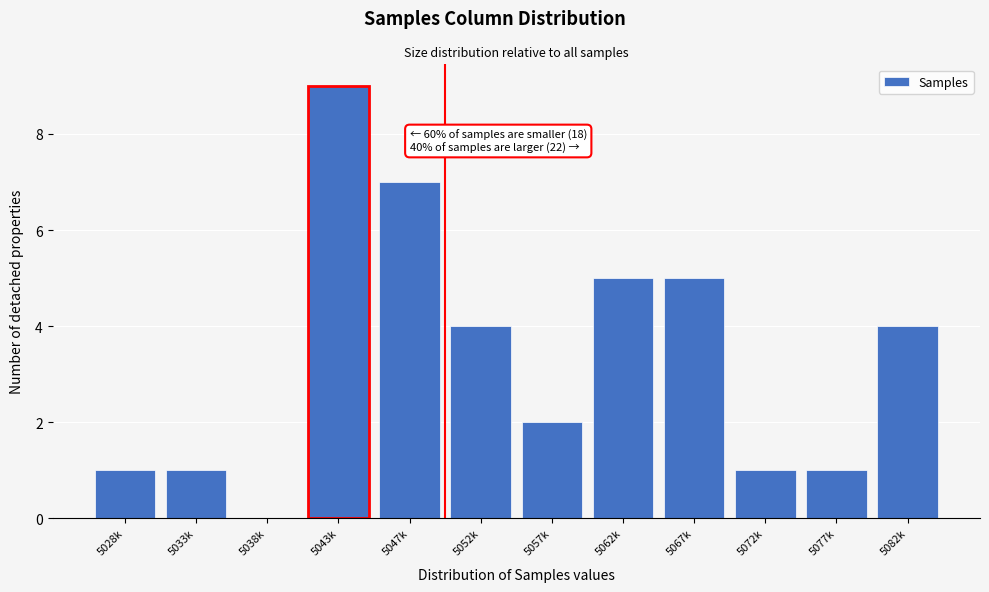

Reading left to right, transcribe all the data shown in this chart.

5028k=1	5033k=1	5038k=0	5043k=9	5047k=7	5052k=4	5057k=2	5062k=5	5067k=5	5072k=1	5077k=1	5082k=4